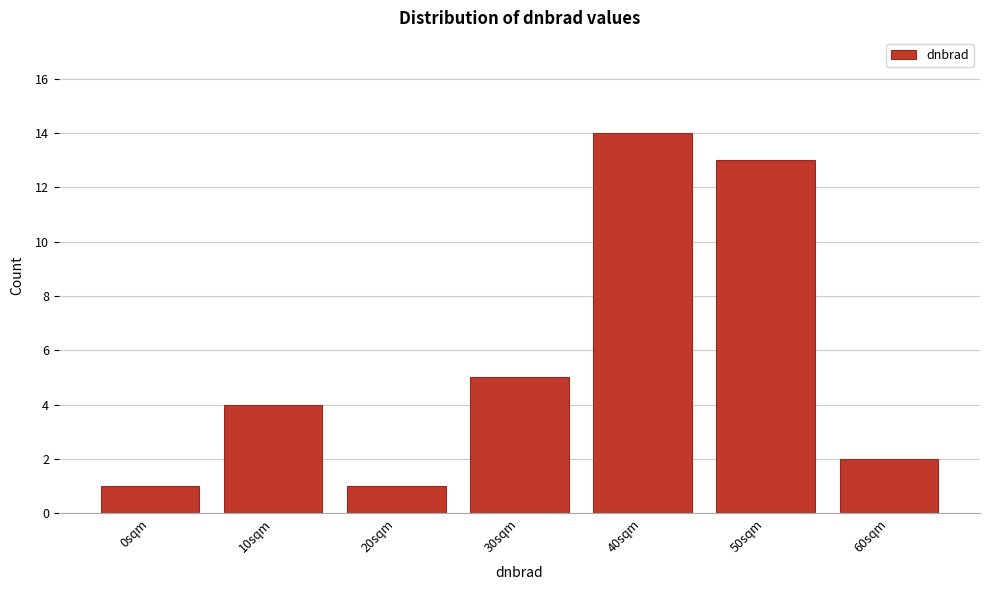

Reading right to left, extract all data points from this chart.

60sqm=2	50sqm=13	40sqm=14	30sqm=5	20sqm=1	10sqm=4	0sqm=1